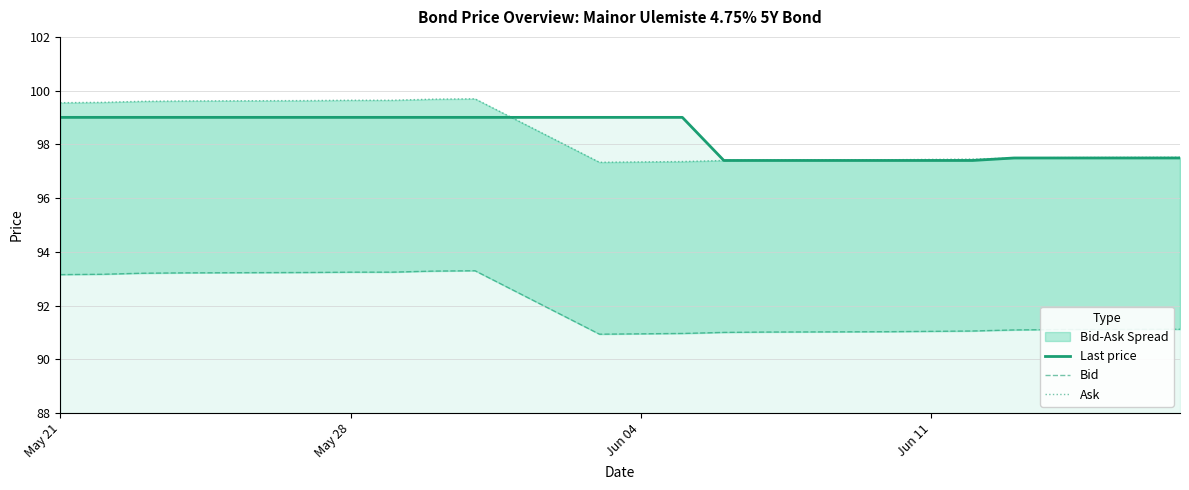

In Bid, how many points are higher than both neighbors (excluding endpoints)?

1